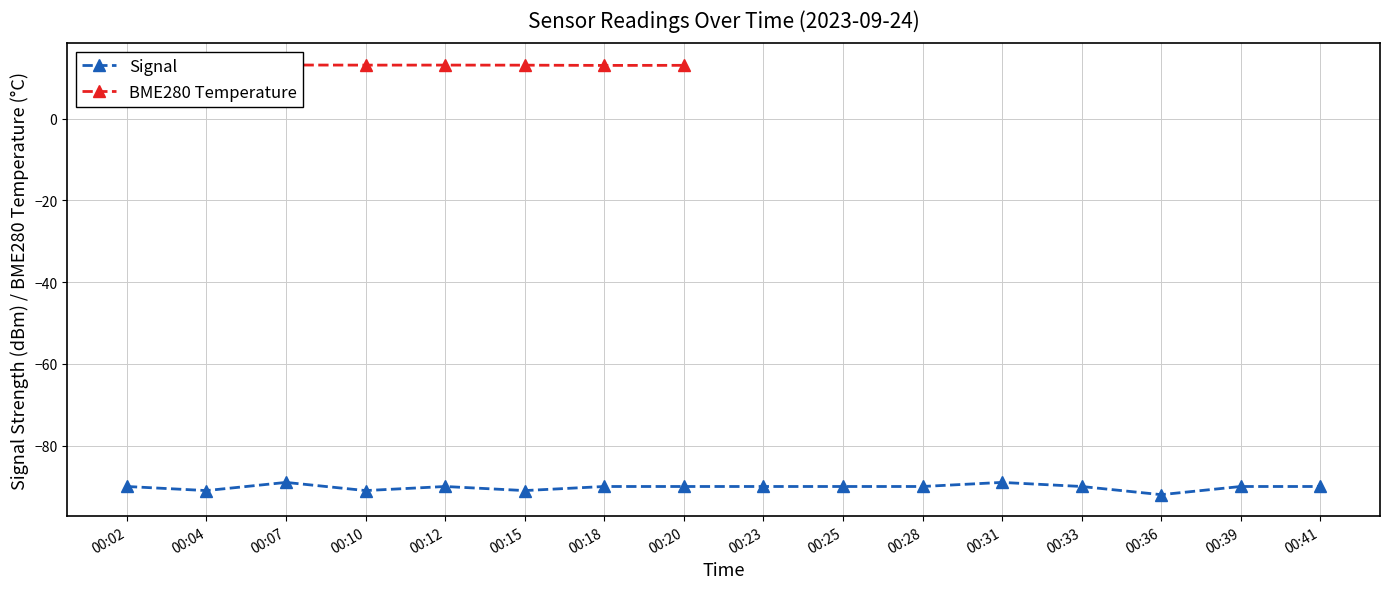

True or false: BME280 Temperature has a value of 8.6 at 00:04.

False